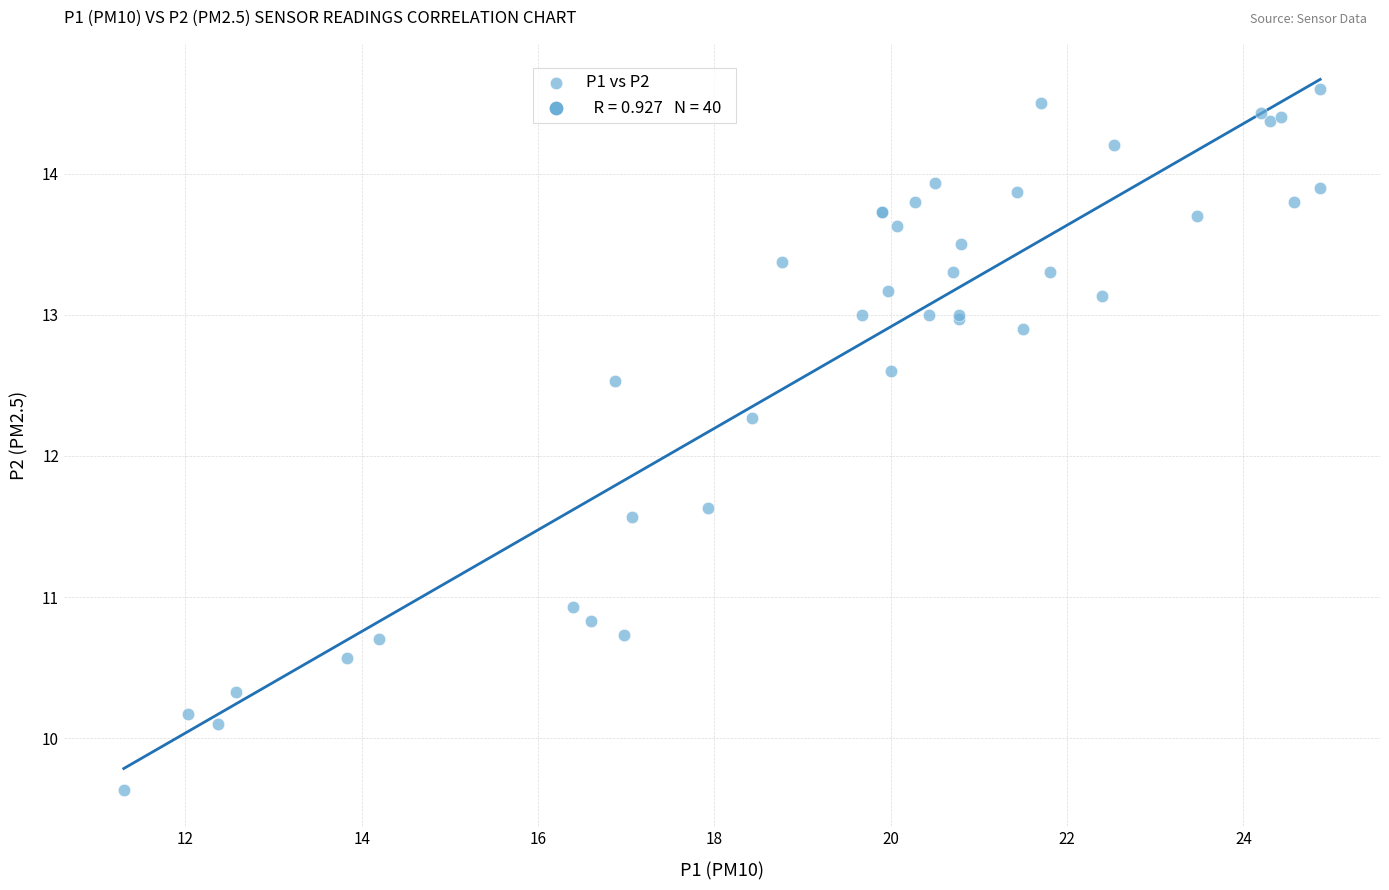

What Y value in the scatter plot is closest to 12?

12.3